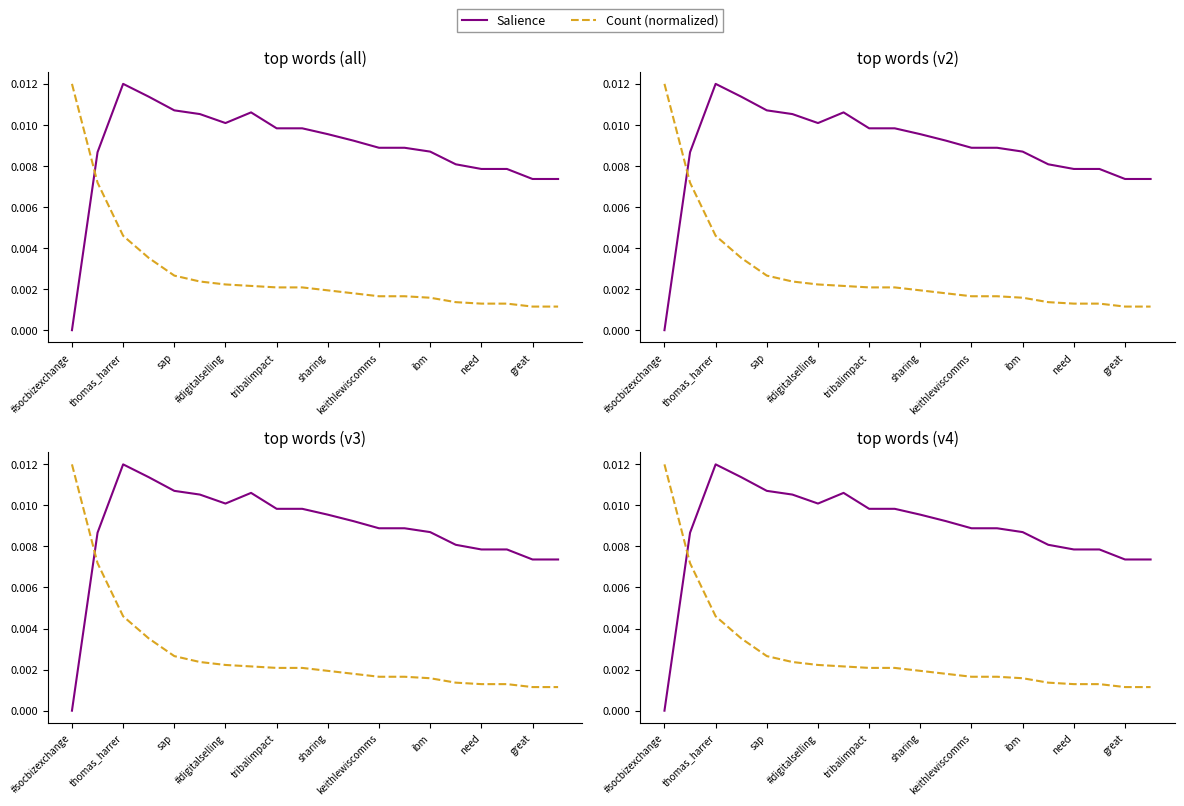

Between 11 and 14, which is larger?

11